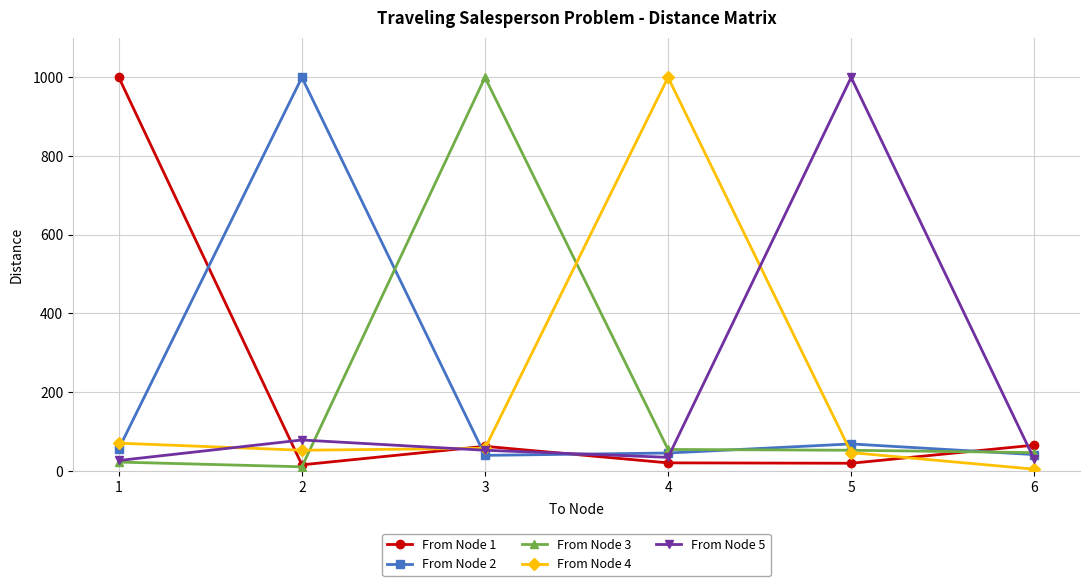

True or false: From Node 2 and From Node 1 cross at least once.

True